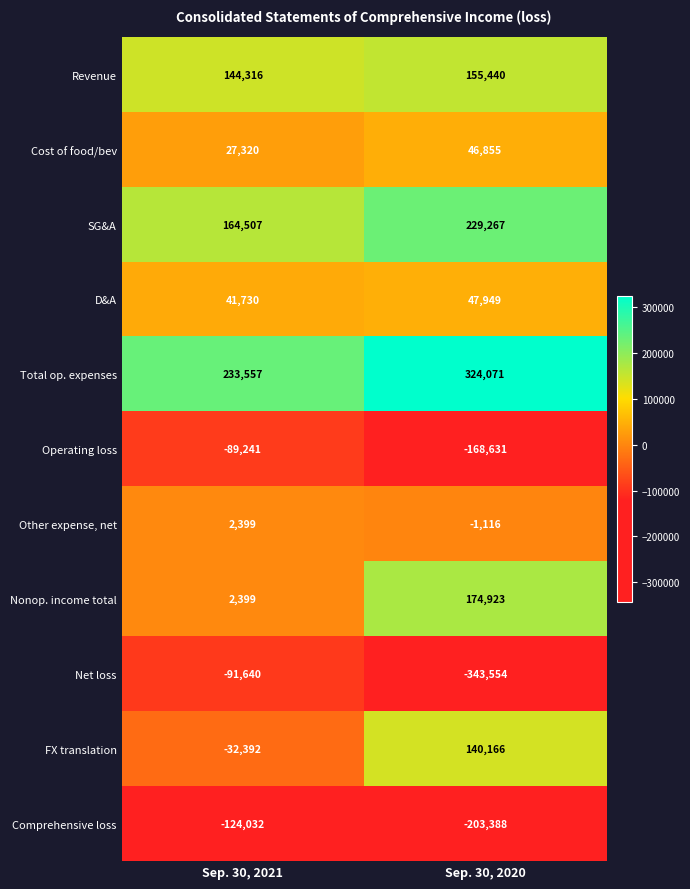

The value of Total op. expenses at Sep. 30, 2021 is 118476. True or false?

False